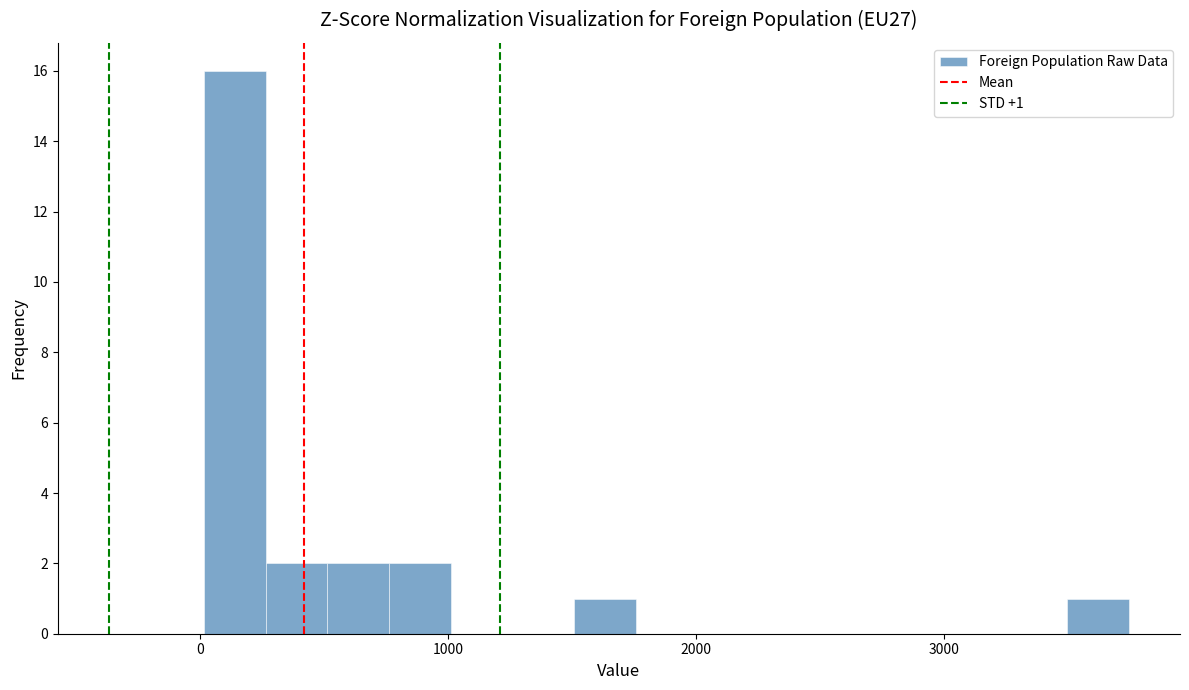

Around what value on the x-axis is the tallest bar? Give the approximate position of its centre, as read against the axis.

100